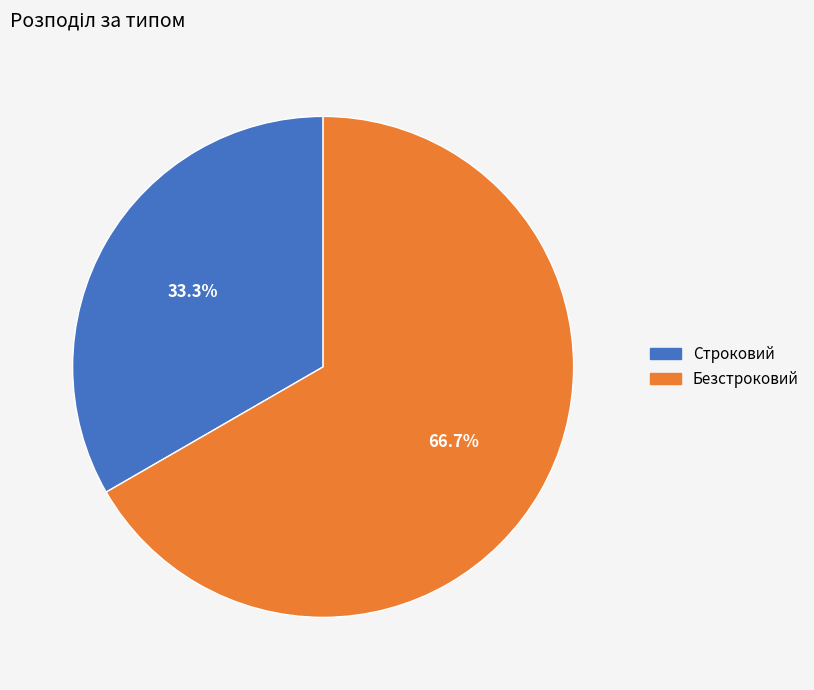

Rank the categories by value from highest to lowest.

Безстроковий, Строковий